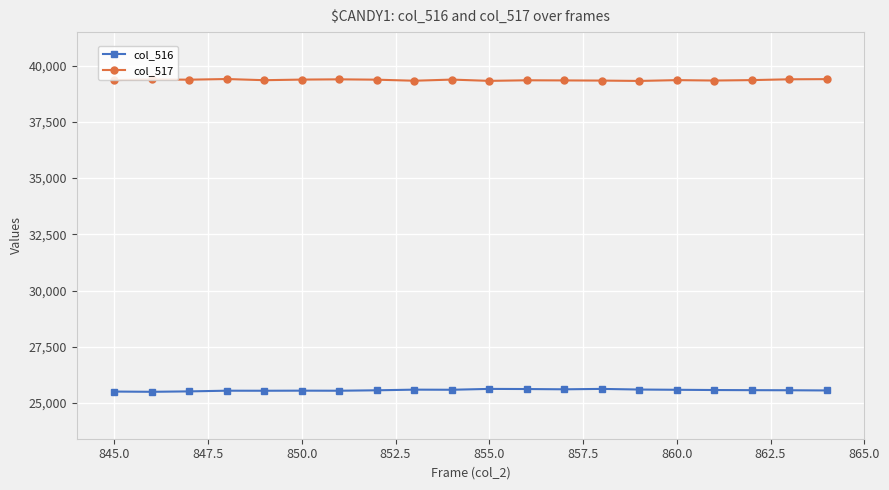

At how many categories does at least one series exceed 36305?

20